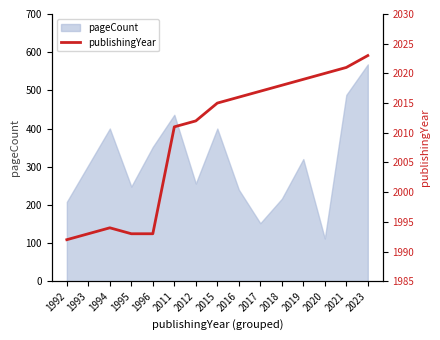

At which label is the value closest to 2007?

2011